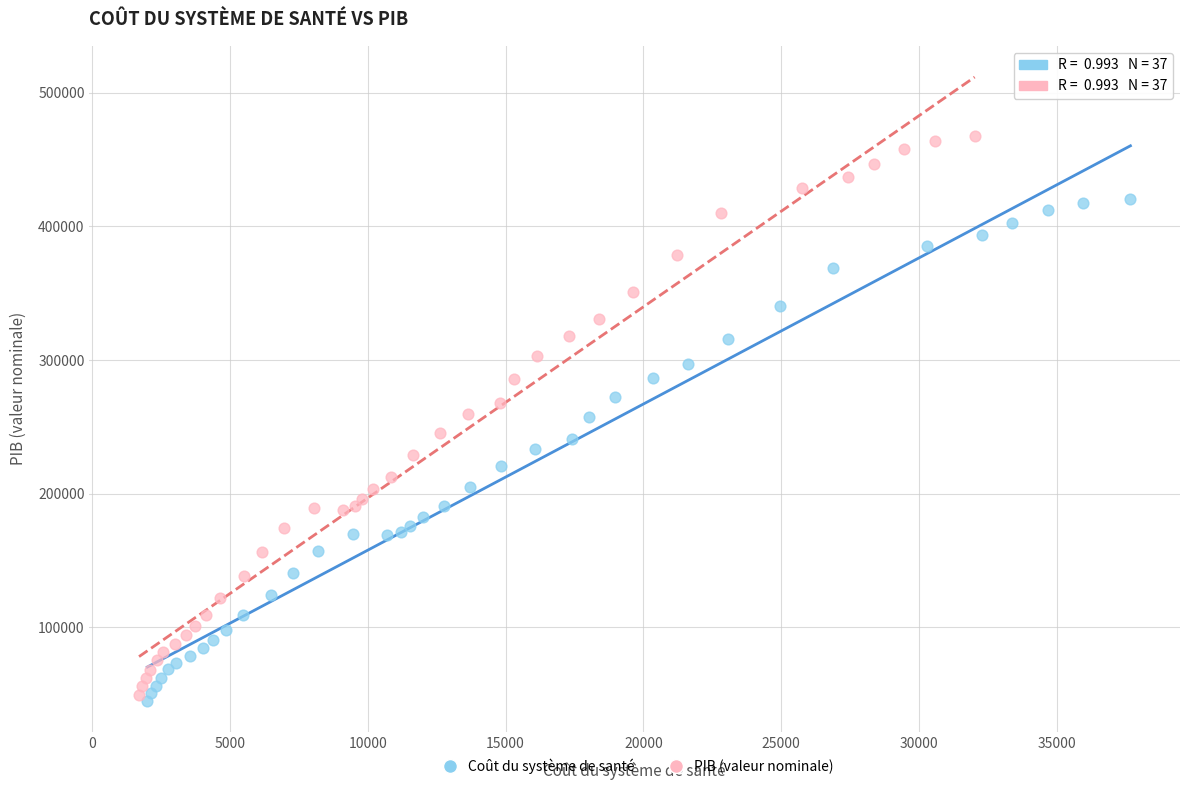

Which series contains the highest Y value?

PIB (valeur nominale)